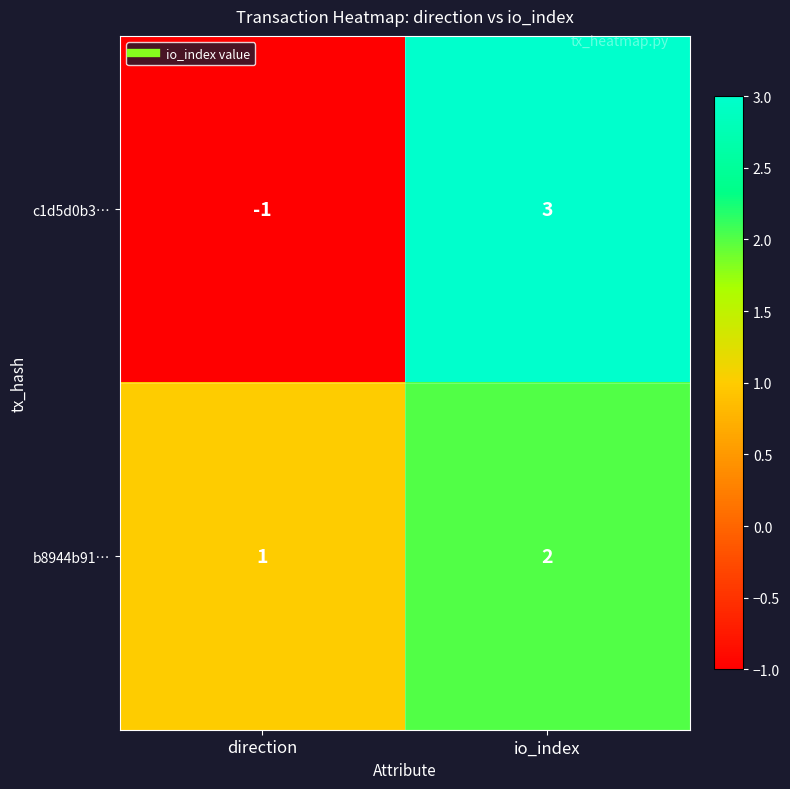

What is the highest value of the c1d5d0b3… series?

3